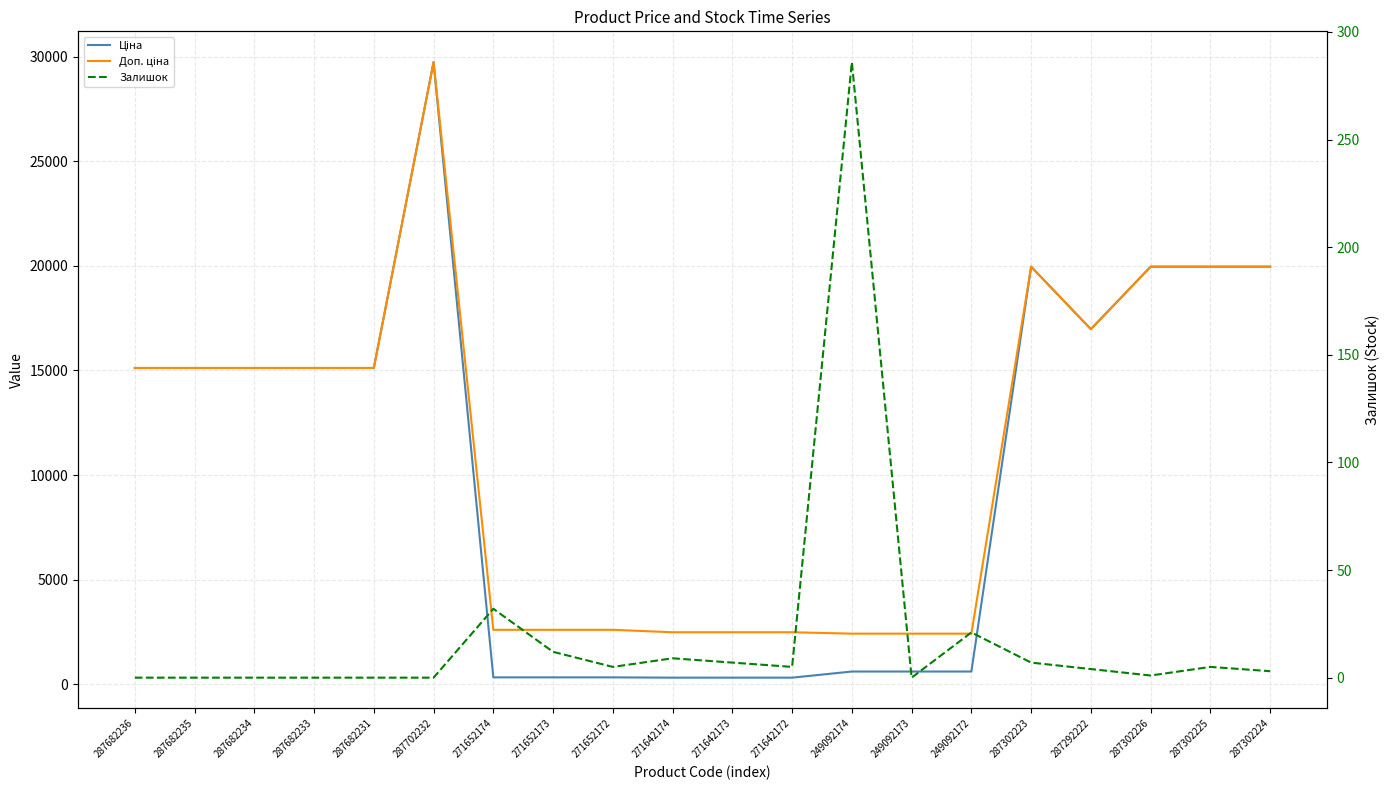

How many lines are shown in the chart?

3